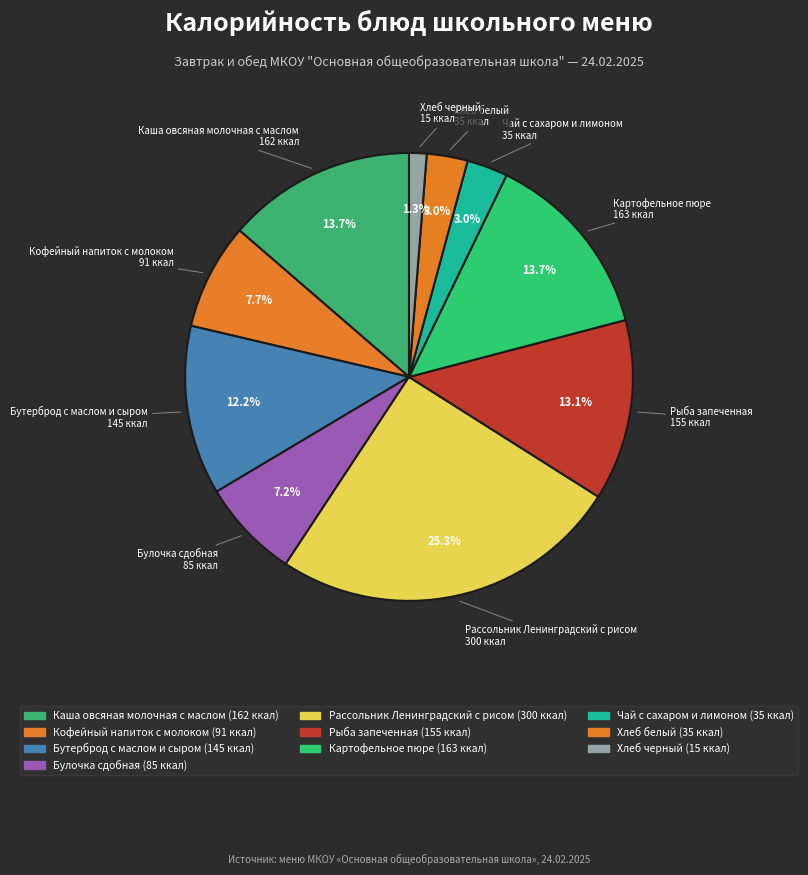

What is the smallest slice in the pie chart?

Хлеб черный